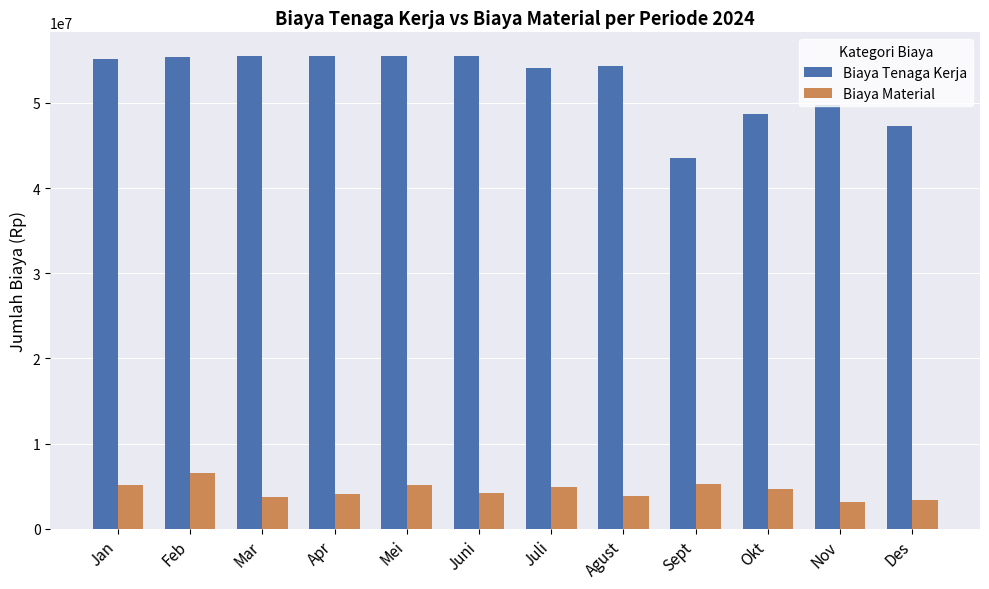

At Sept, list the series in order from largest to smallest.

Biaya Tenaga Kerja, Biaya Material